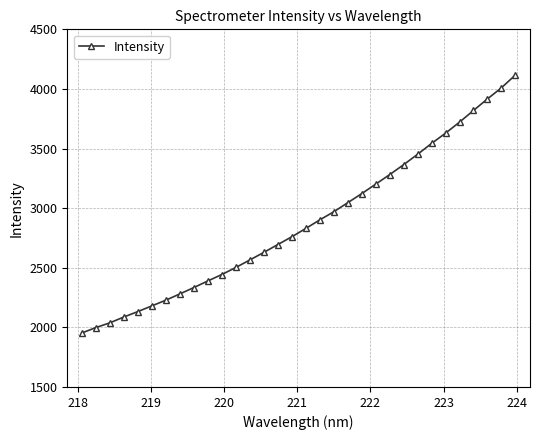

What is the value of the 20th point from the left?

3045.5